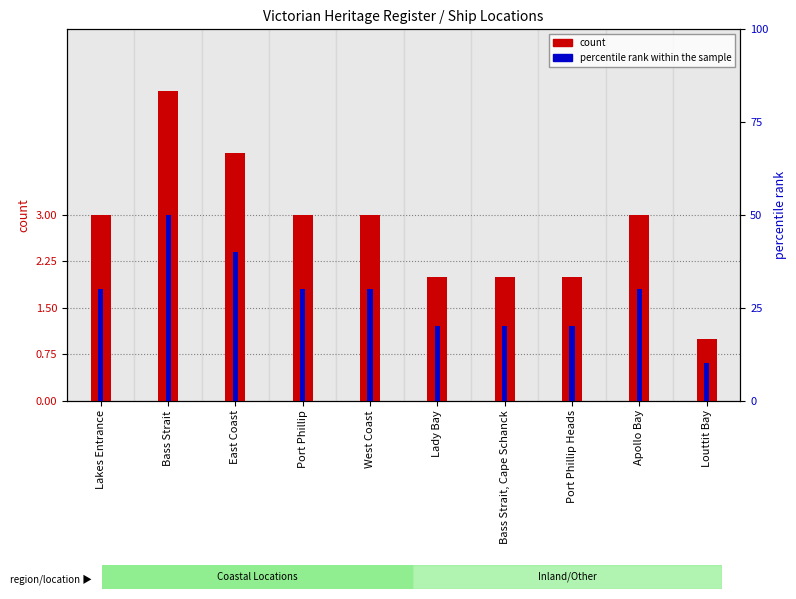

What is the difference between the highest and lowest values at Lakes Entrance?

27